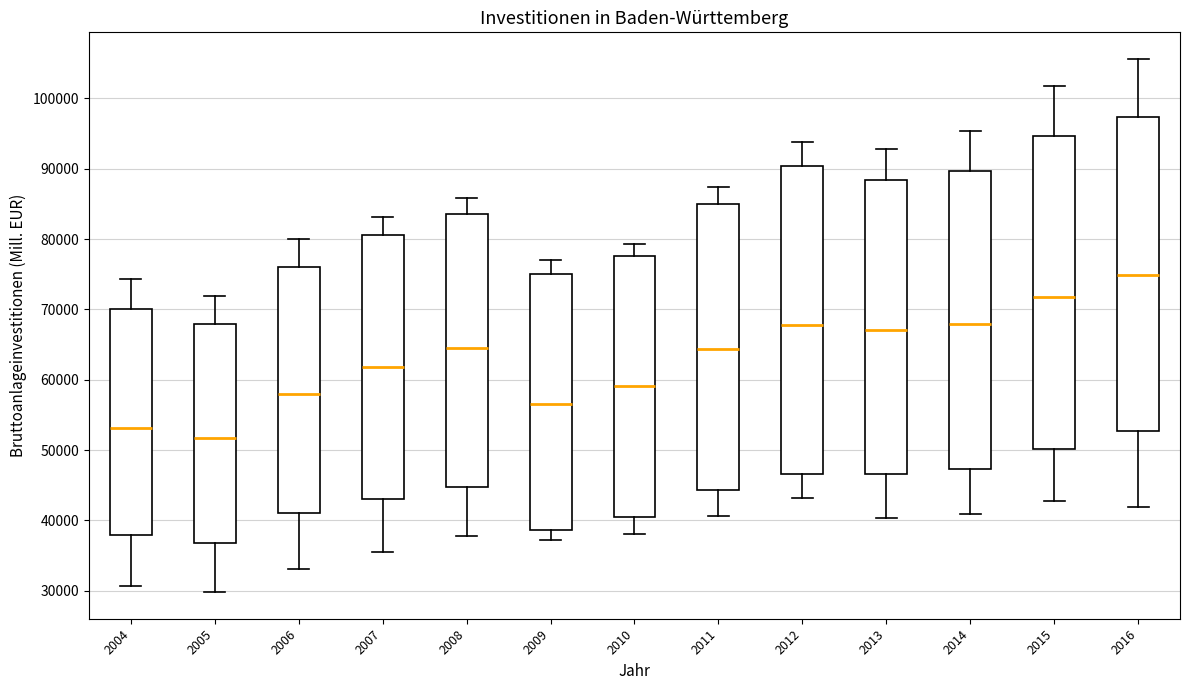

Where does the median line of the box at x = 2008 sit on the y-axis? The values are not printed on the chart, so give them approximately, as read against the axis.

64000